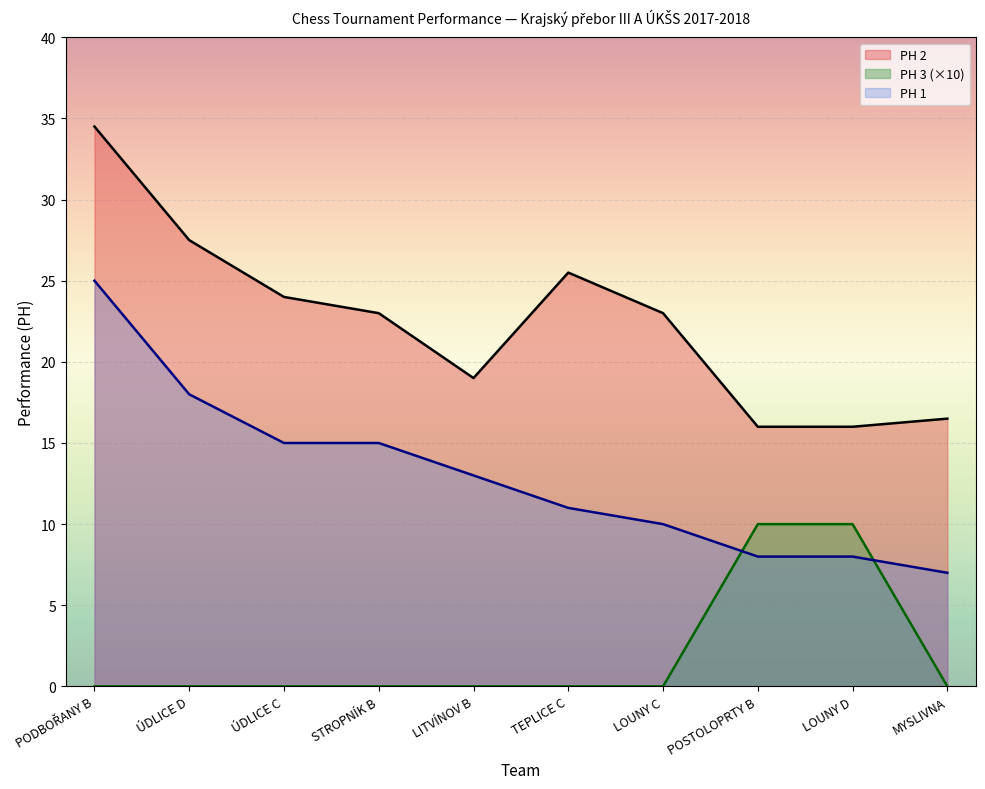

At how many categories does at least one series exceed 9?

10